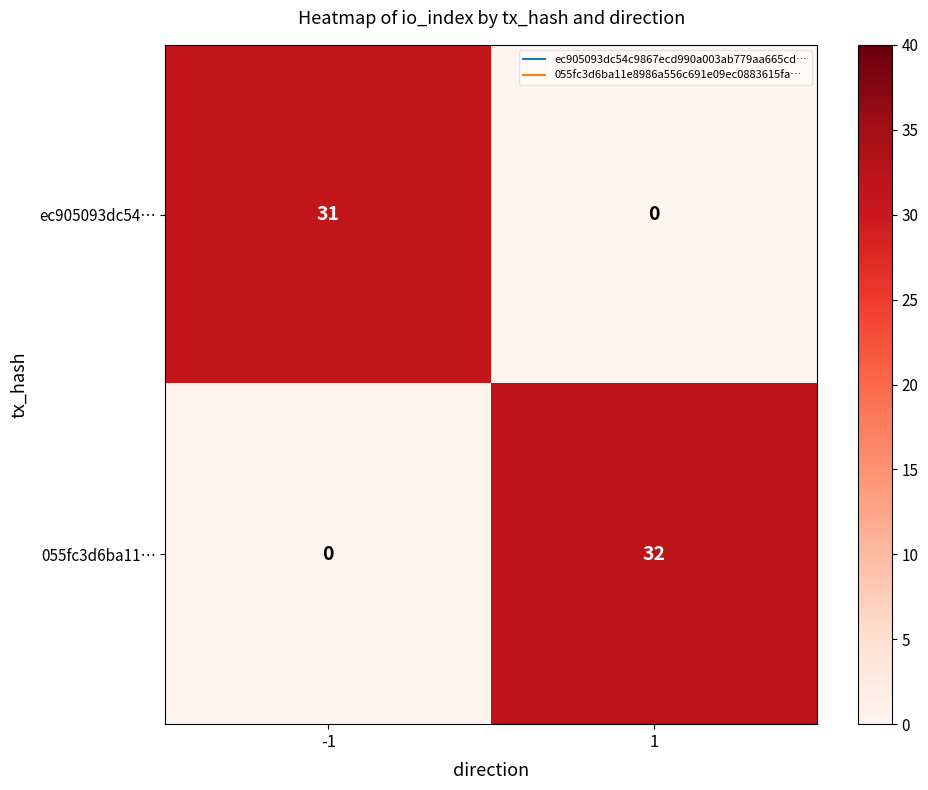

Reading left to right, transcribe all the data shown in this chart.

ec905093dc54…: 31	0
055fc3d6ba11…: 0	32